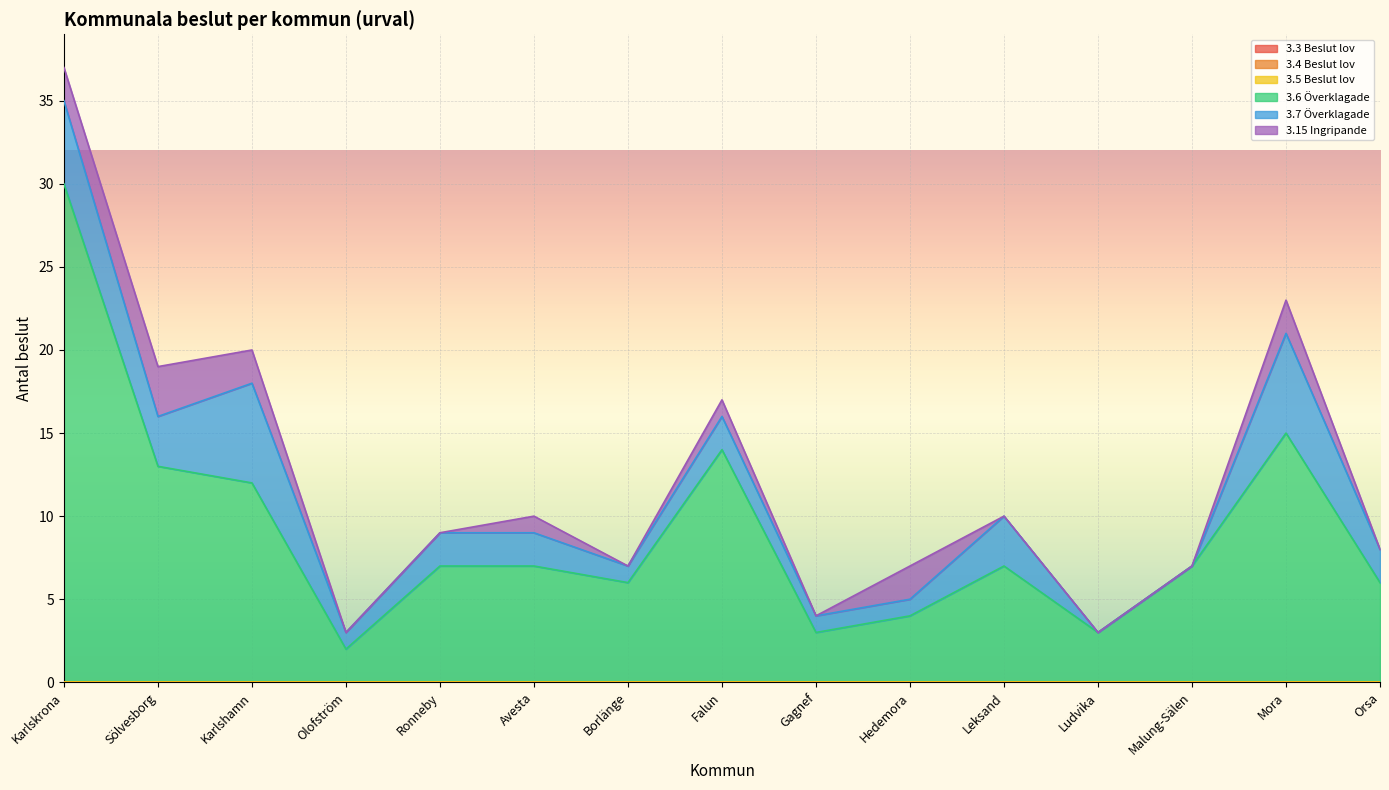

Reading right to left, extract all data points from this chart.

3.3 Beslut lov: Orsa=0	Mora=0	Malung-Sälen=0	Ludvika=0	Leksand=0	Hedemora=0	Gagnef=0	Falun=0	Borlänge=0	Avesta=0	Ronneby=0	Olofström=0	Karlshamn=0	Sölvesborg=0	Karlskrona=0
3.4 Beslut lov: Orsa=0	Mora=0	Malung-Sälen=0	Ludvika=0	Leksand=0	Hedemora=0	Gagnef=0	Falun=0	Borlänge=0	Avesta=0	Ronneby=0	Olofström=0	Karlshamn=0	Sölvesborg=0	Karlskrona=0
3.5 Beslut lov: Orsa=0	Mora=0	Malung-Sälen=0	Ludvika=0	Leksand=0	Hedemora=0	Gagnef=0	Falun=0	Borlänge=0	Avesta=0	Ronneby=0	Olofström=0	Karlshamn=0	Sölvesborg=0	Karlskrona=0
3.6 Överklagade: Orsa=6	Mora=15	Malung-Sälen=7	Ludvika=3	Leksand=7	Hedemora=4	Gagnef=3	Falun=14	Borlänge=6	Avesta=7	Ronneby=7	Olofström=2	Karlshamn=12	Sölvesborg=13	Karlskrona=30
3.7 Överklagade: Orsa=2	Mora=6	Malung-Sälen=0	Ludvika=0	Leksand=3	Hedemora=1	Gagnef=1	Falun=2	Borlänge=1	Avesta=2	Ronneby=2	Olofström=1	Karlshamn=6	Sölvesborg=3	Karlskrona=5
3.15 Ingripande: Orsa=0	Mora=2	Malung-Sälen=0	Ludvika=0	Leksand=0	Hedemora=2	Gagnef=0	Falun=1	Borlänge=0	Avesta=1	Ronneby=0	Olofström=0	Karlshamn=2	Sölvesborg=3	Karlskrona=2